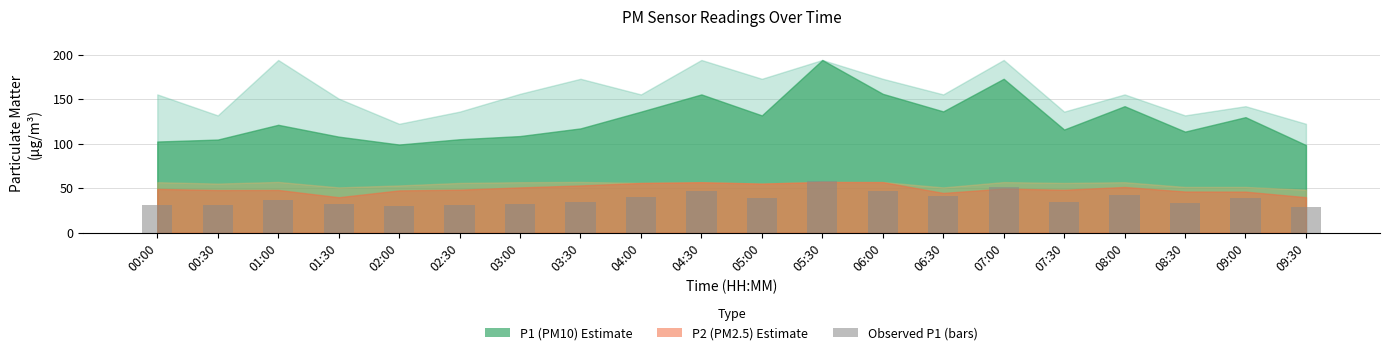

What is the greatest value displayed?

58.2